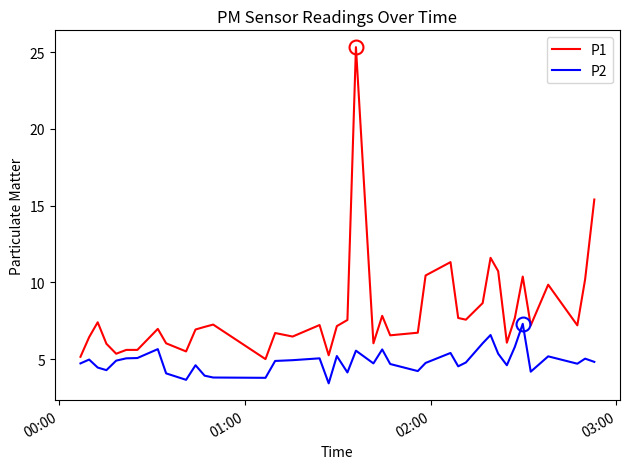

What is the minimum value shown in the chart?

3.4